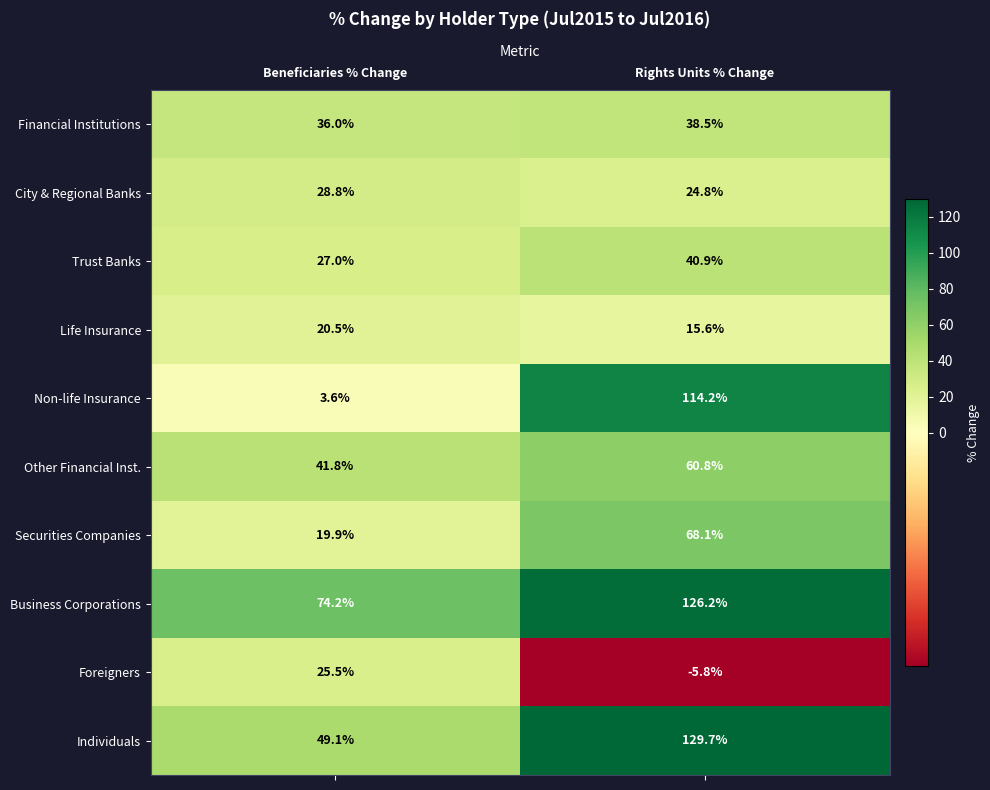

How many categories are shown in the chart?

2